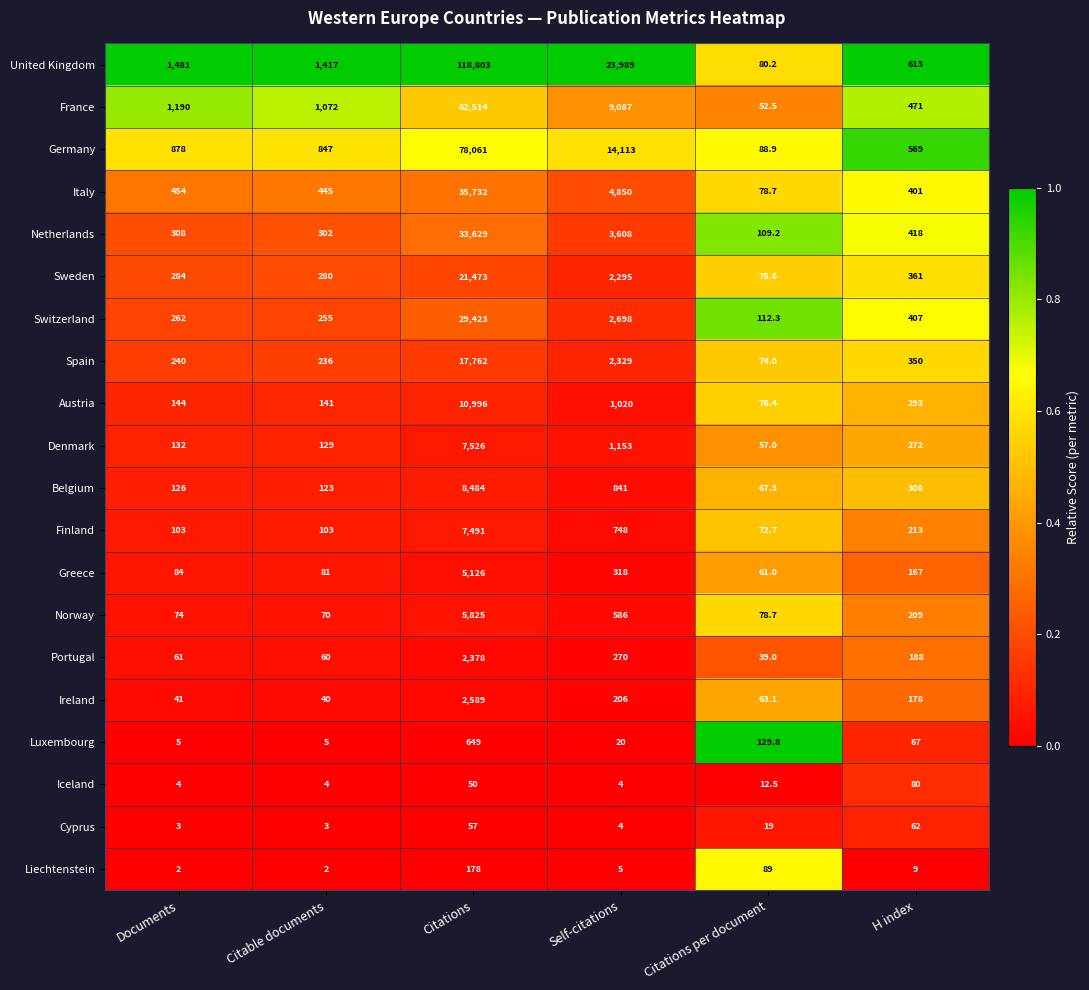

What is the spread (max minus min) of values at Citations?

118753.0